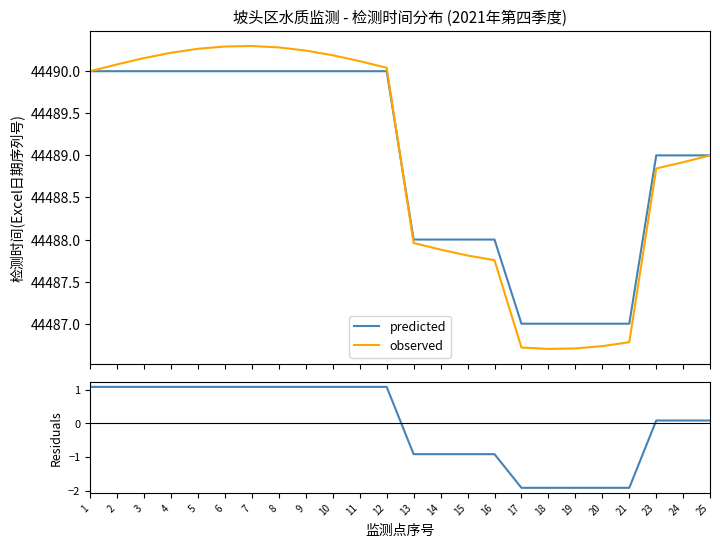

What is the difference between the second highest and minimum values in the observed series?

3.6